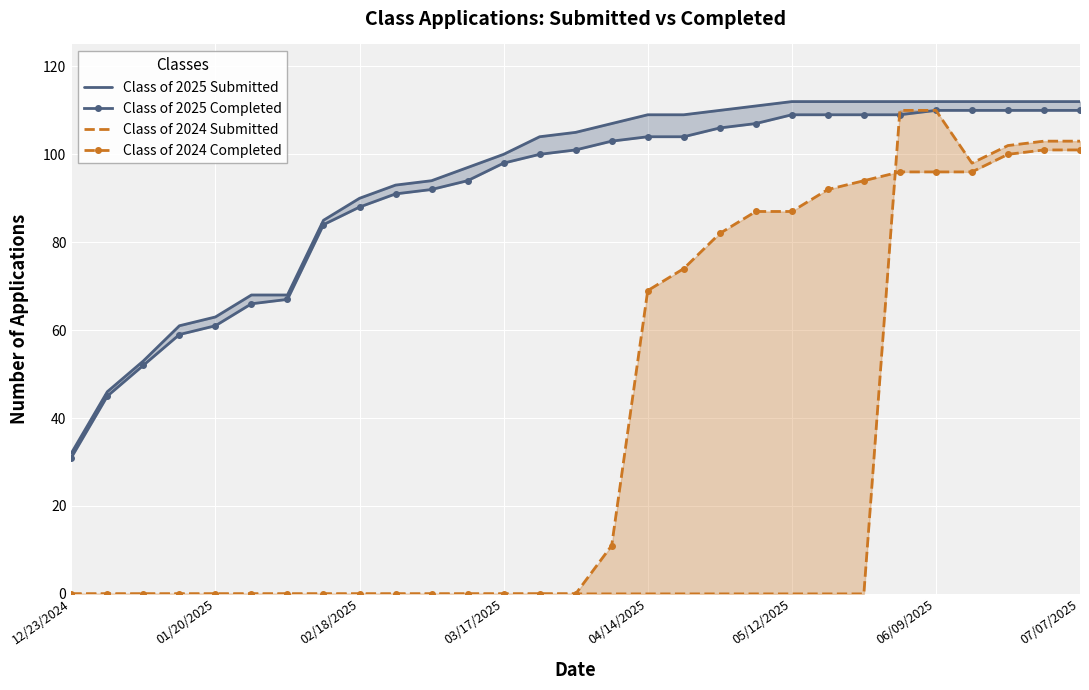

Reading right to left, what are all the values shown in this chart?

Class of 2025 Submitted: 112	112	112	112	112	112	112	112	112	111	110	109	109	107	105	104	100	97	94	93	90	85	68	68	63	61	53	46	32
Class of 2025 Completed: 110	110	110	110	110	109	109	109	109	107	106	104	104	103	101	100	98	94	92	91	88	84	67	66	61	59	52	45	31
Class of 2024 Submitted: 103	103	102	98	110	110	0	0	0	0	0	0	0	0	0	0	0	0	0	0	0	0	0	0	0	0	0	0	0
Class of 2024 Completed: 101	101	100	96	96	96	94	92	87	87	82	74	69	11	0	0	0	0	0	0	0	0	0	0	0	0	0	0	0